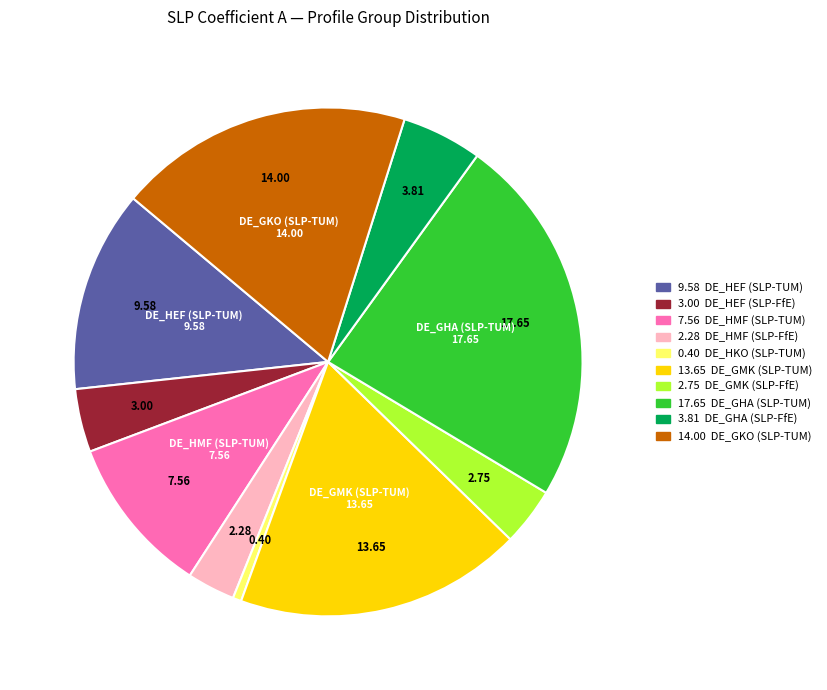

Does any single category account for the majority?

No